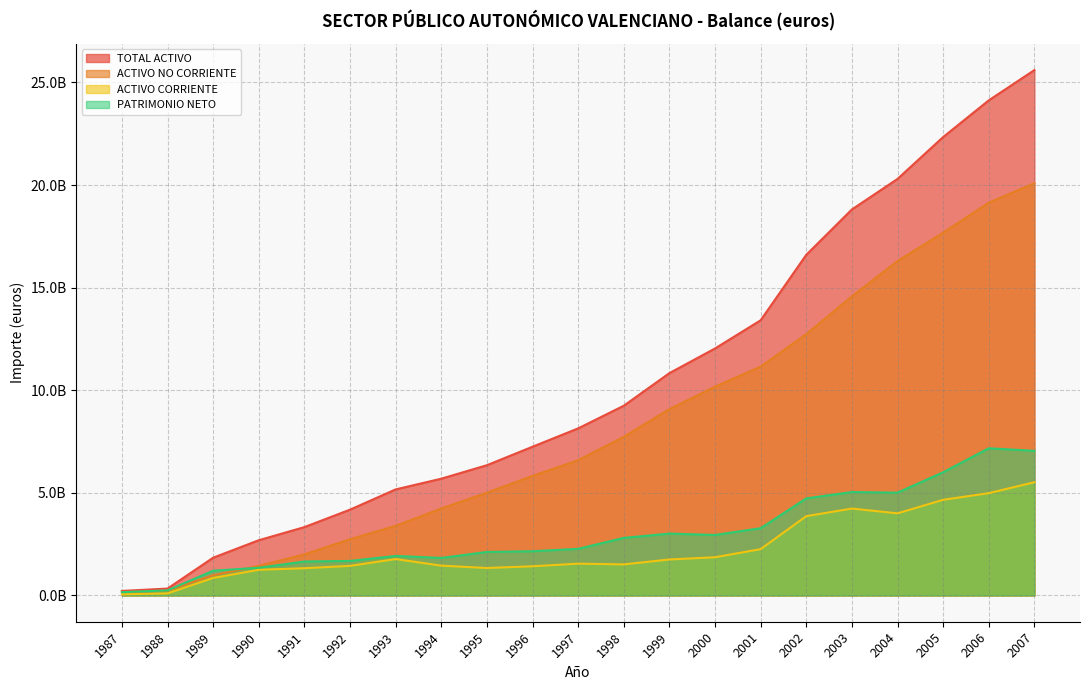

How many distinct data groups are displayed?

4